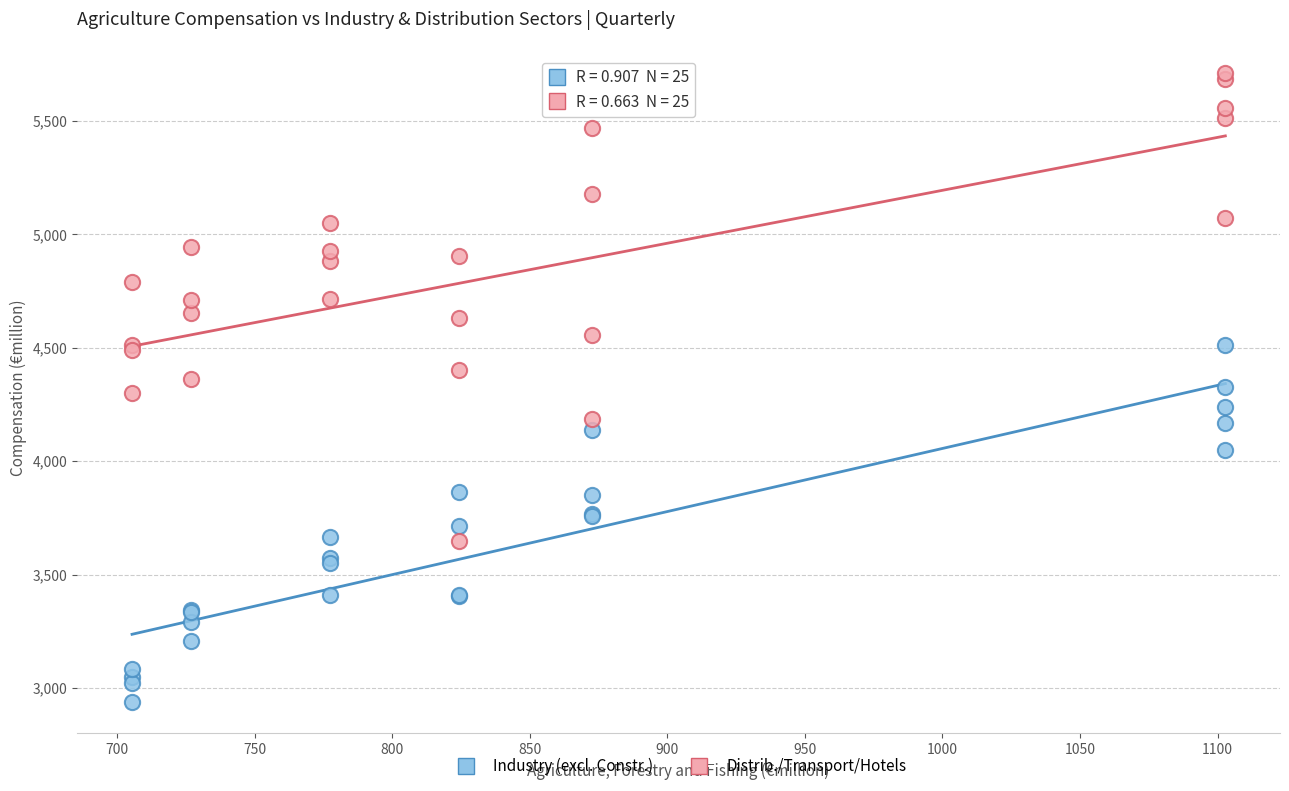

Which series reaches the maximum Y coordinate?

Distrib./Transport/Hotels